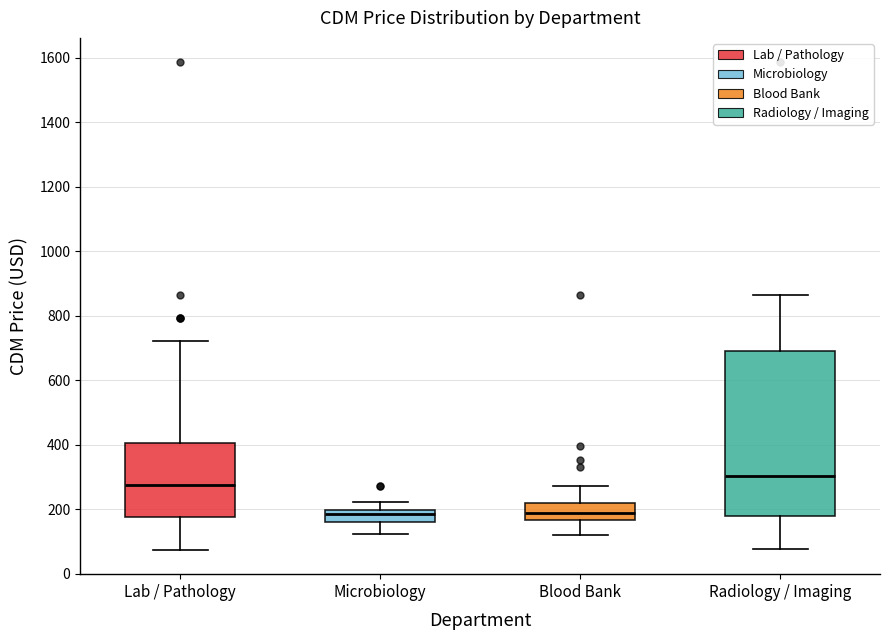

Comparing the boxes themselves (not the whiskers), which one is the tallest?

Radiology / Imaging